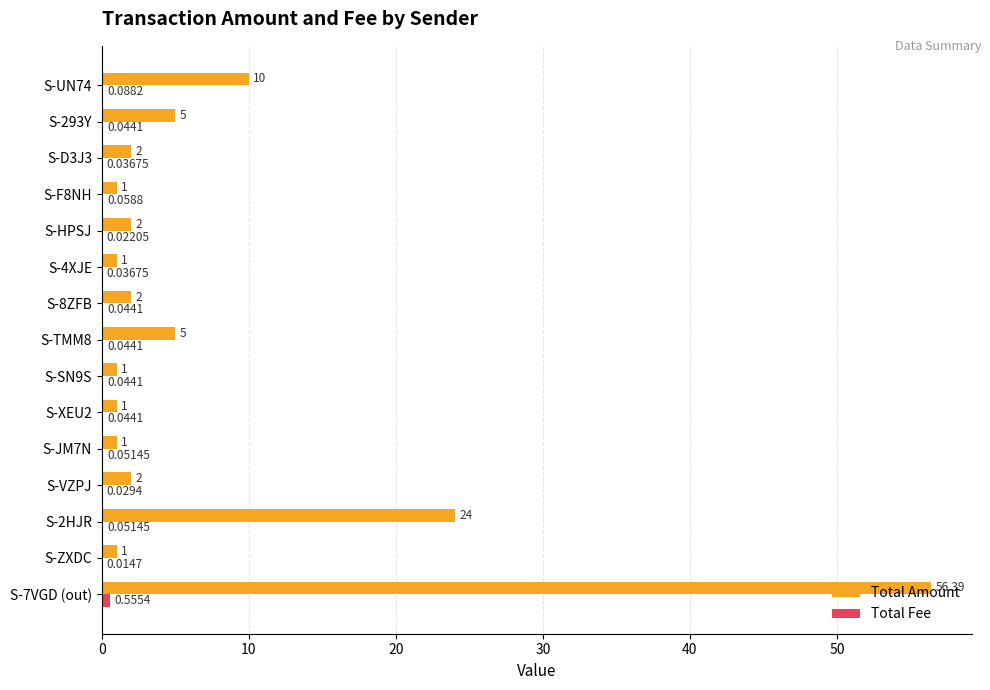

Which series has the largest total across all categories?

Total Amount